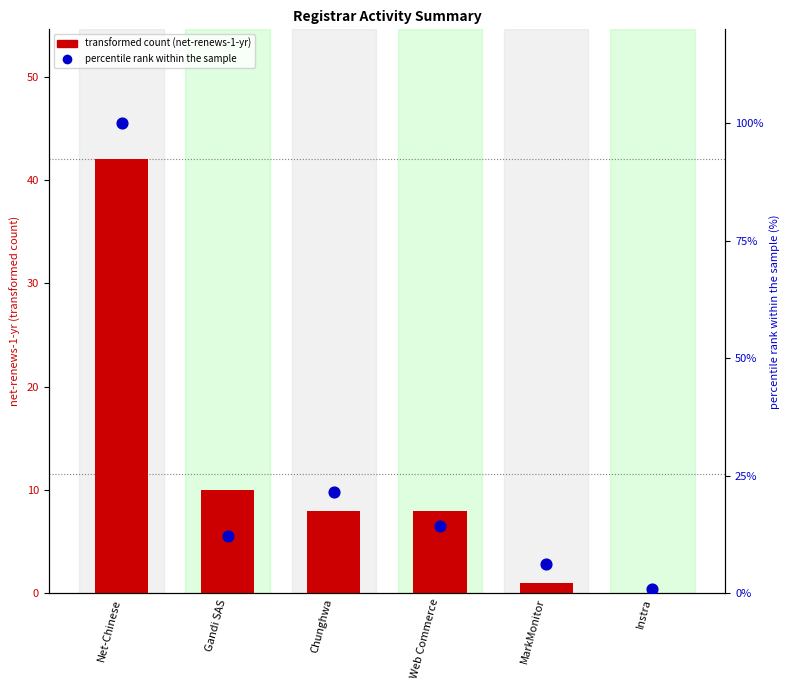

What are all the series names shown in the legend?

net-renews-1-yr, percentile rank within the sample